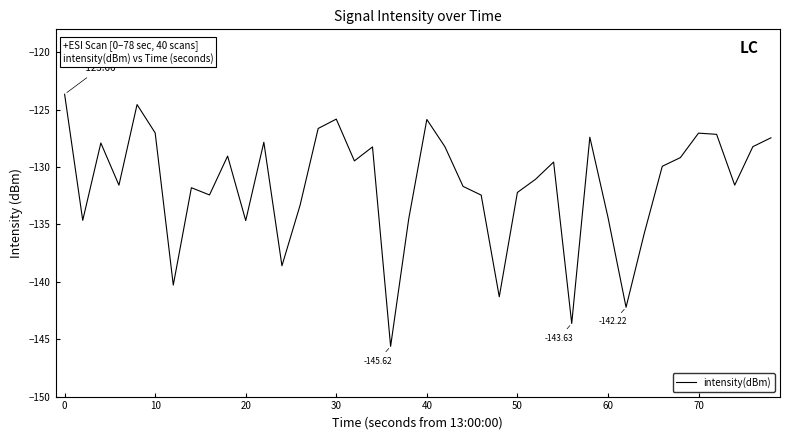

What is the difference between the maximum and minimum values?

22.0